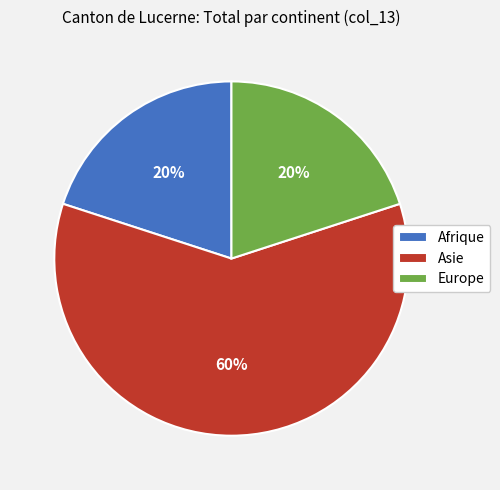

What percentage is the Europe slice, to the nearest percent?

20%